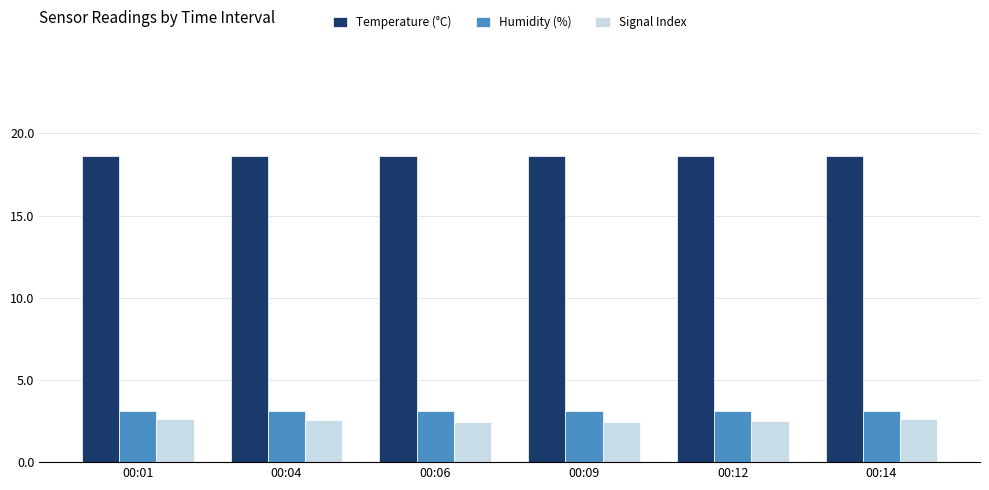

What is the minimum value for Temperature (°C)?

18.6